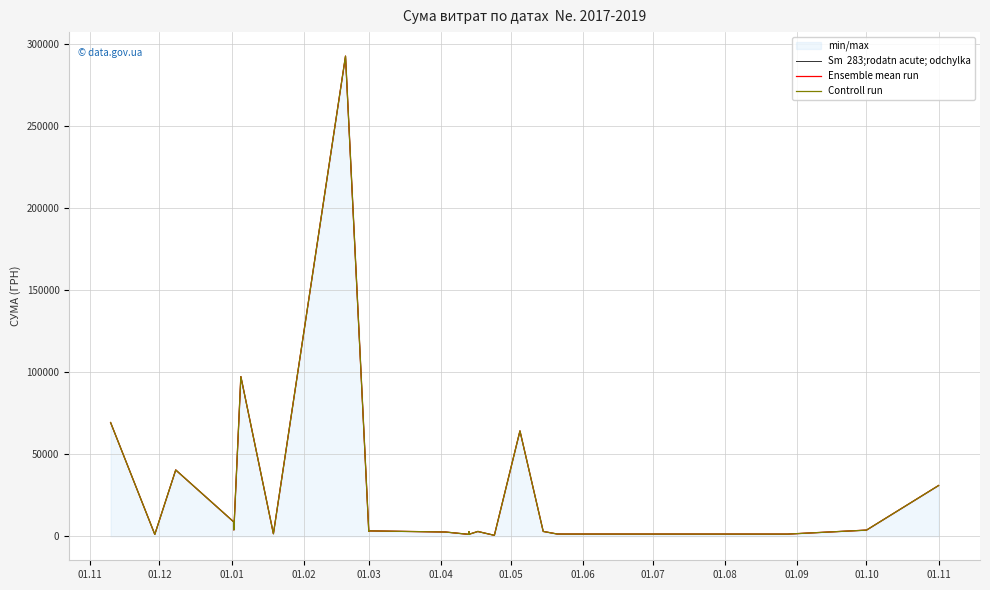

Is the value of Sm  283;rodatn acute; odchylka at 01.05 greater than the value of Controll run at 01.11?

Yes